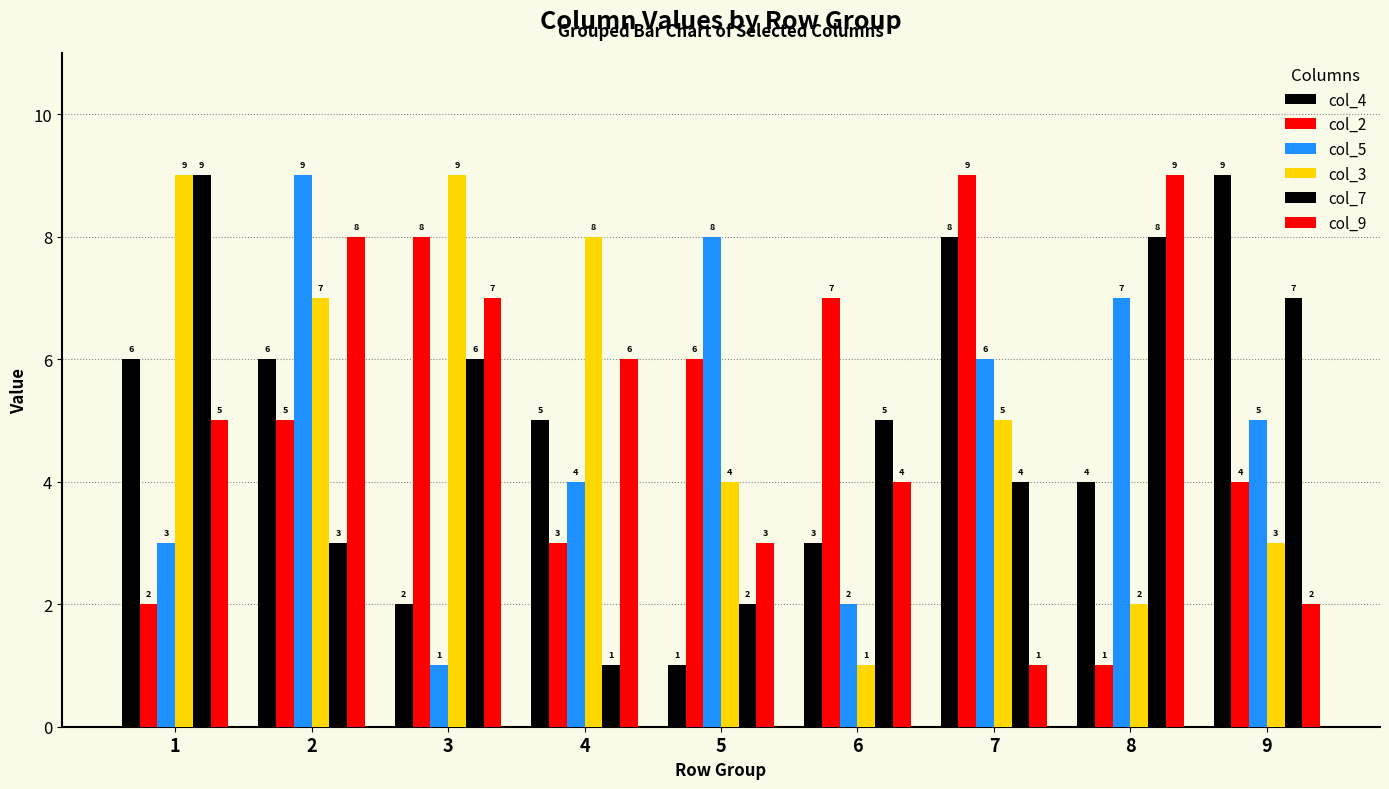

Does the chart contain any negative values?

No